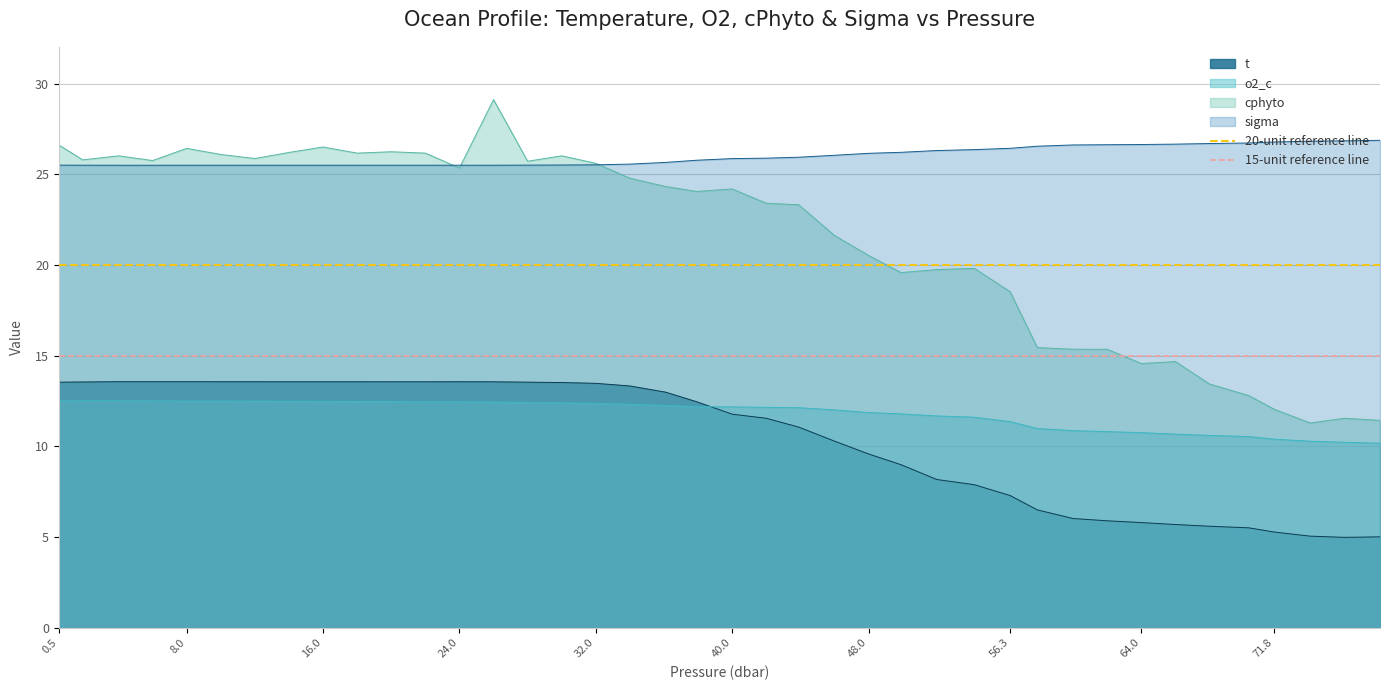

True or false: t and cphyto cross at least once.

False